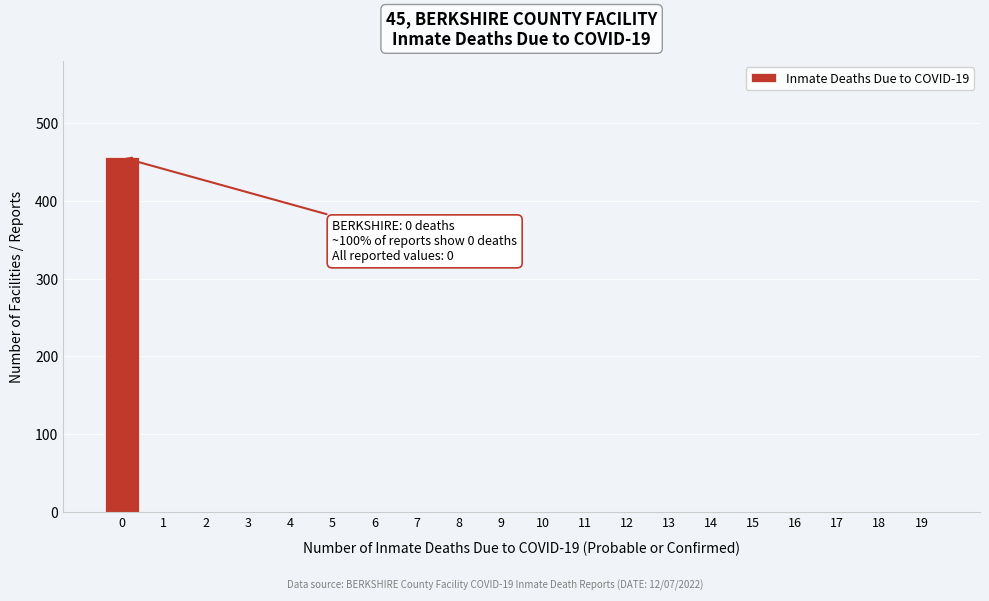

Reading right to left, list all the values displayed in this chart.

19=0	18=0	17=0	16=0	15=0	14=0	13=0	12=0	11=0	10=0	9=0	8=0	7=0	6=0	5=0	4=0	3=0	2=0	1=0	0=456